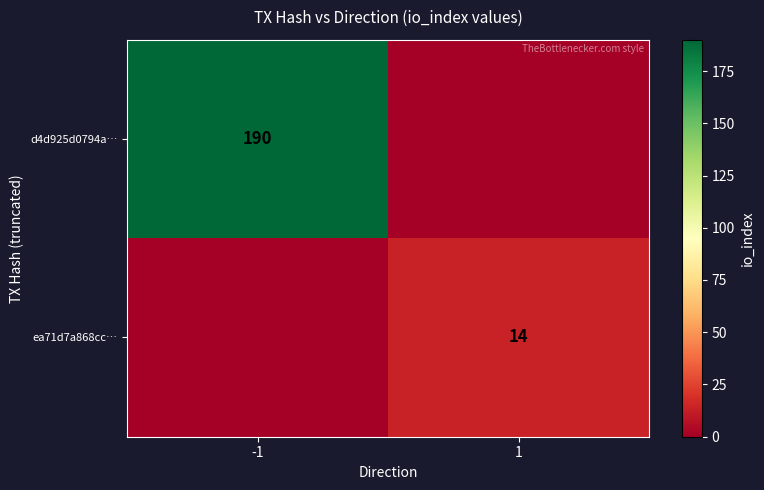

Is it true that ea71d7a868cc… equals 9 at 1?

False